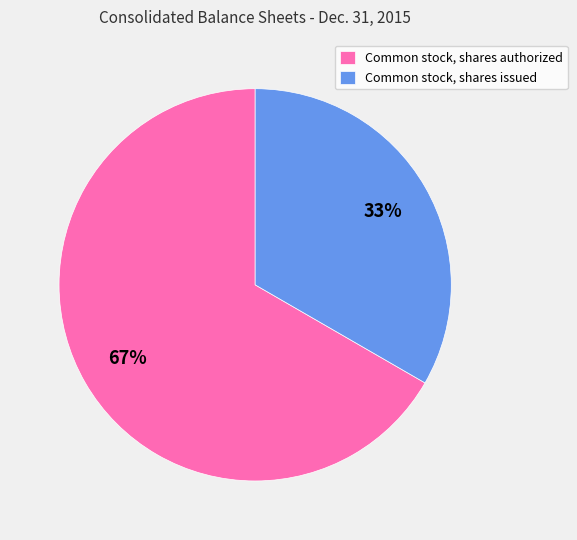

Rank the categories by value from lowest to highest.

Common stock, shares issued, Common stock, shares authorized